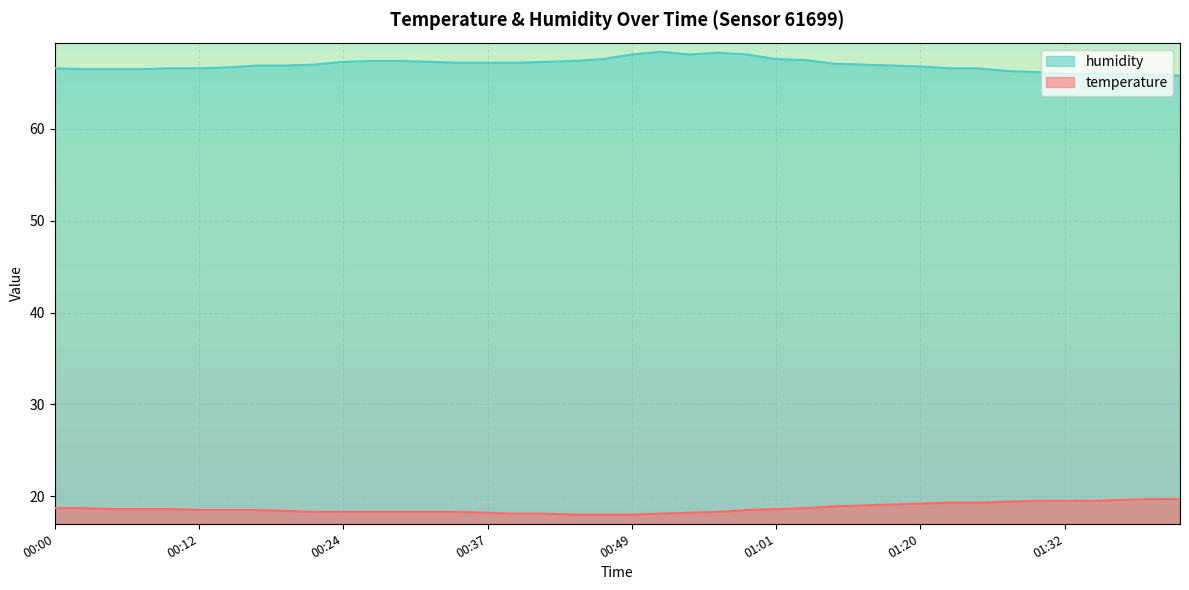

How many interior local peaks does the humidity series have?

2